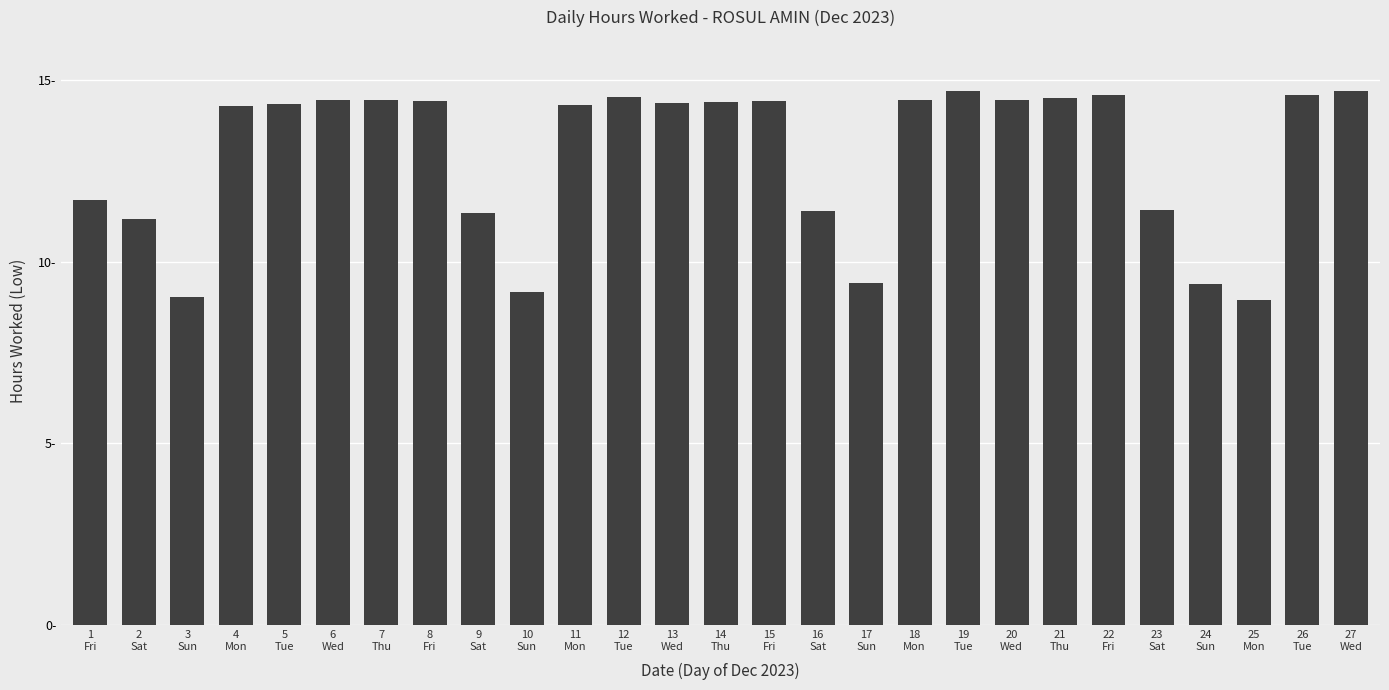

Reading left to right, list all the values displayed in this chart.

1
Fri=11.7	2
Sat=11.2	3
Sun=9.0	4
Mon=14.3	5
Tue=14.3	6
Wed=14.5	7
Thu=14.4	8
Fri=14.4	9
Sat=11.3	10
Sun=9.2	11
Mon=14.3	12
Tue=14.5	13
Wed=14.4	14
Thu=14.4	15
Fri=14.4	16
Sat=11.4	17
Sun=9.4	18
Mon=14.4	19
Tue=14.7	20
Wed=14.5	21
Thu=14.5	22
Fri=14.6	23
Sat=11.4	24
Sun=9.4	25
Mon=8.9	26
Tue=14.6	27
Wed=14.7